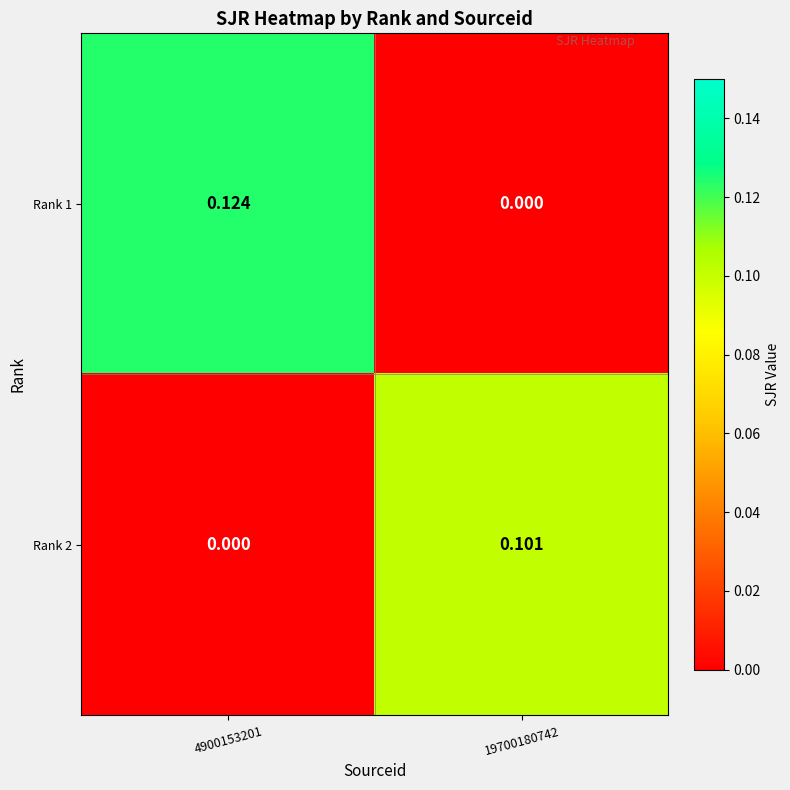

Is the value of Rank 2 at 4900153201 greater than the value of Rank 1 at 4900153201?

No